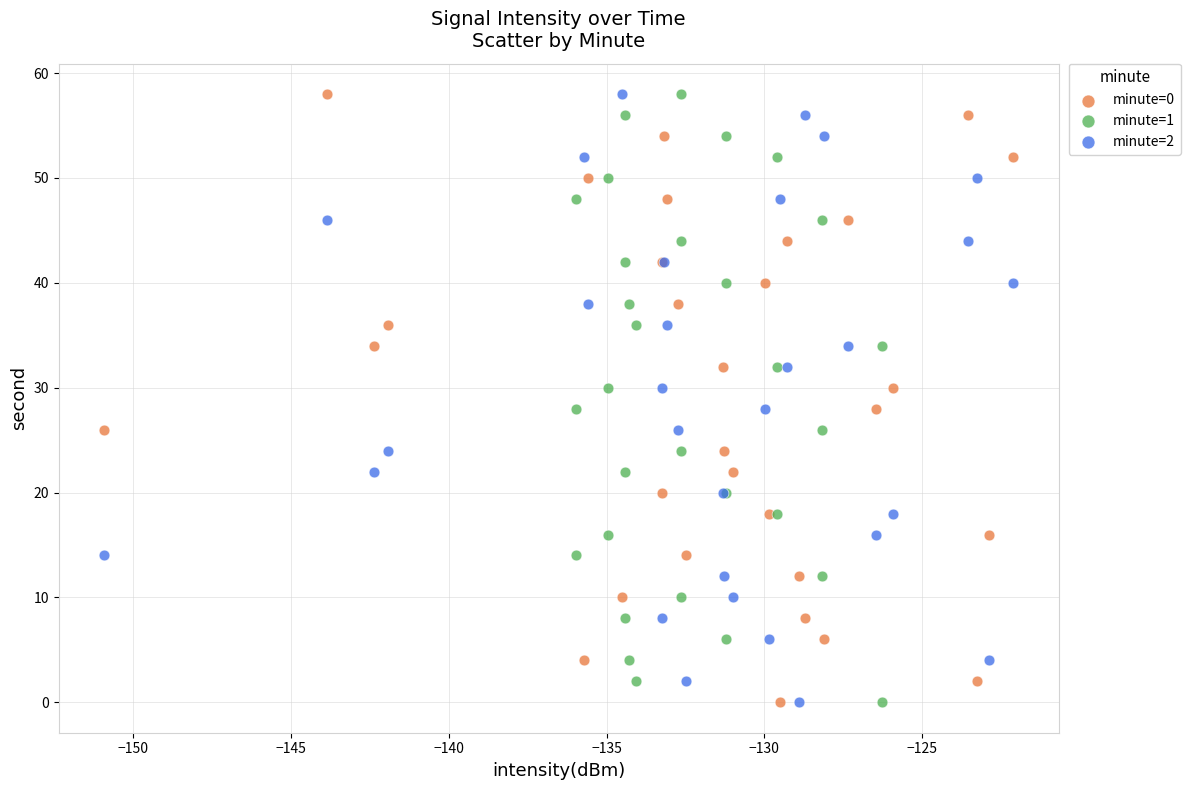

What are all the series names shown in the legend?

minute=0, minute=1, minute=2